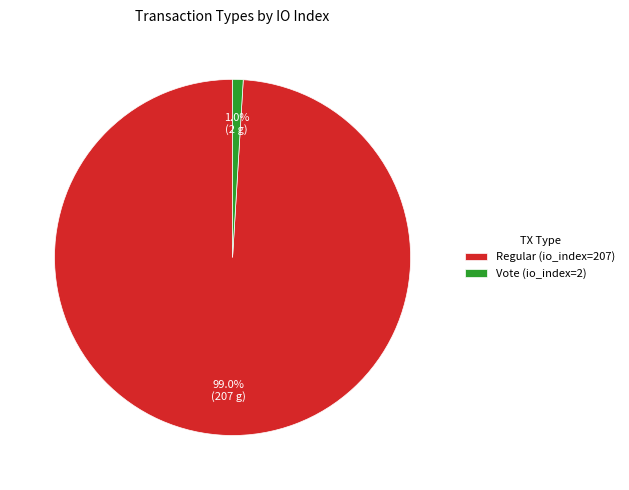

Is it true that Vote (io_index=2) is 10% of the pie?

False